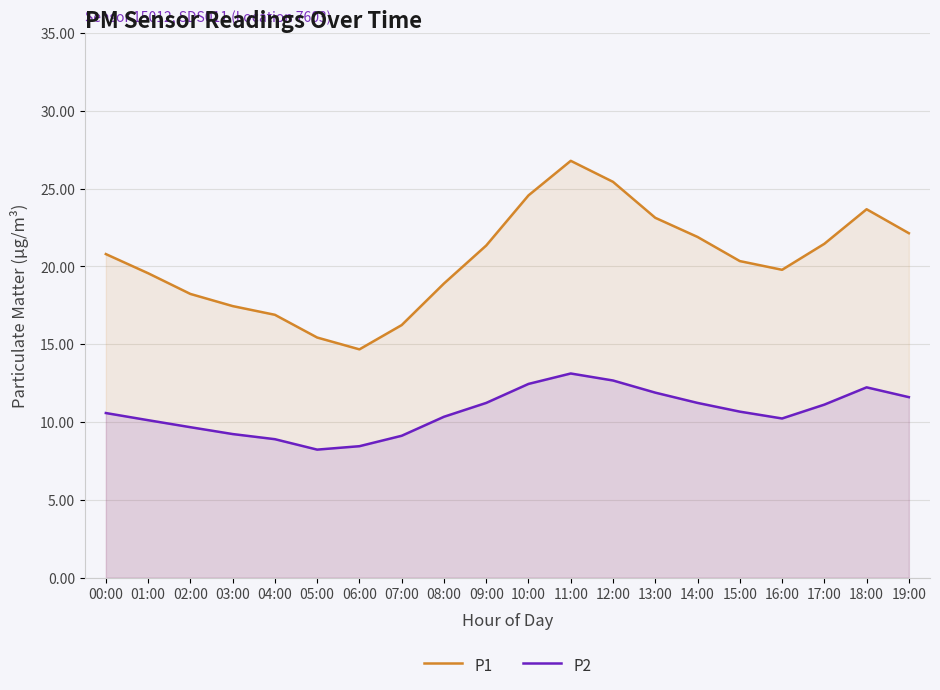

True or false: P1 has more than 2 interior local peaks.

False